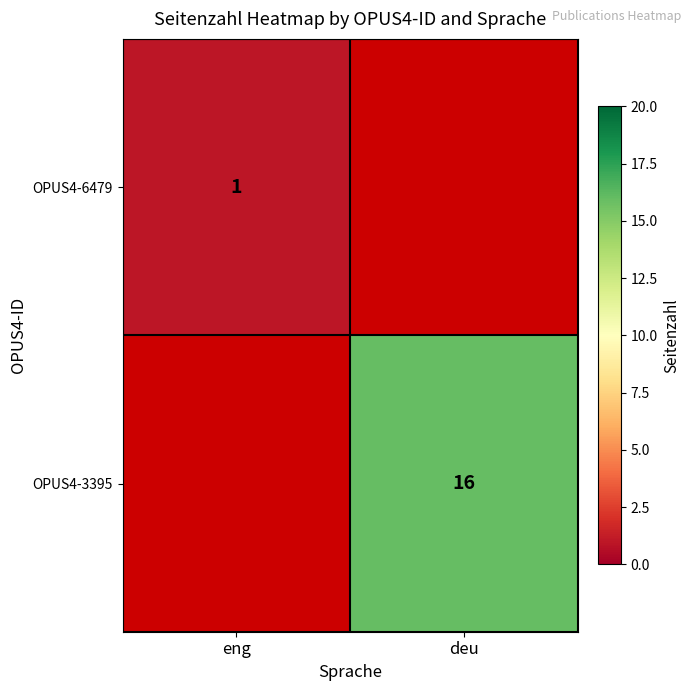

The OPUS4-3395 series shows 9 at deu. True or false?

False